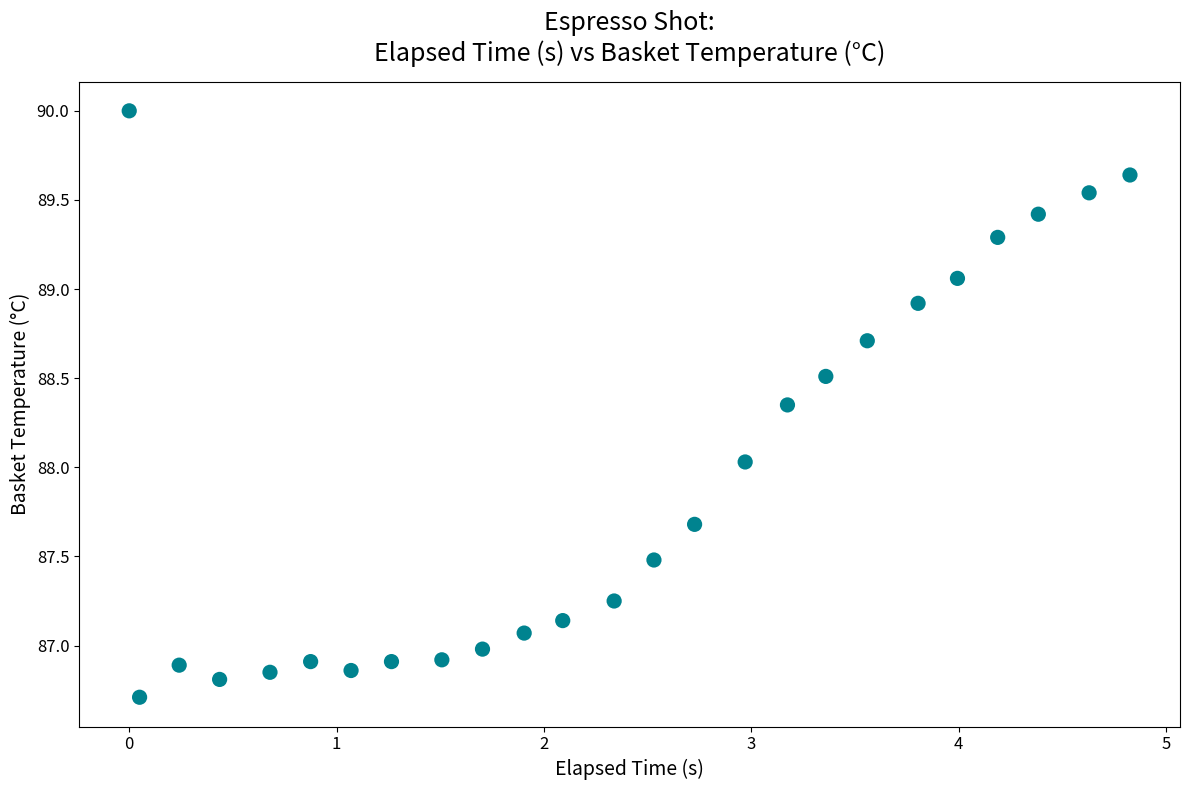

What is the range of X values (max minus min)?

4.8